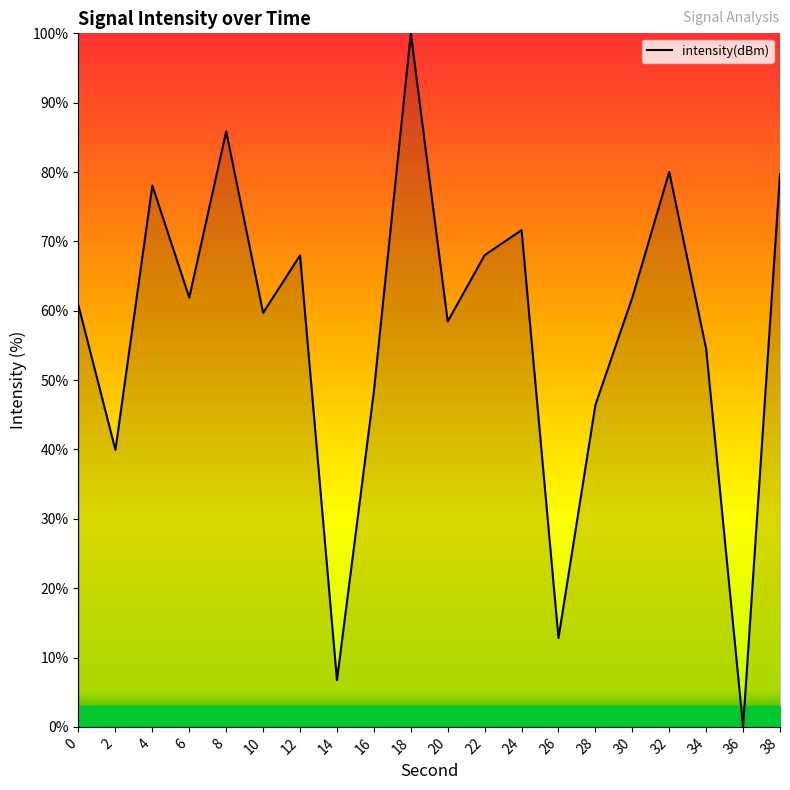

Is it true that the value at 34 is 72.1?

False